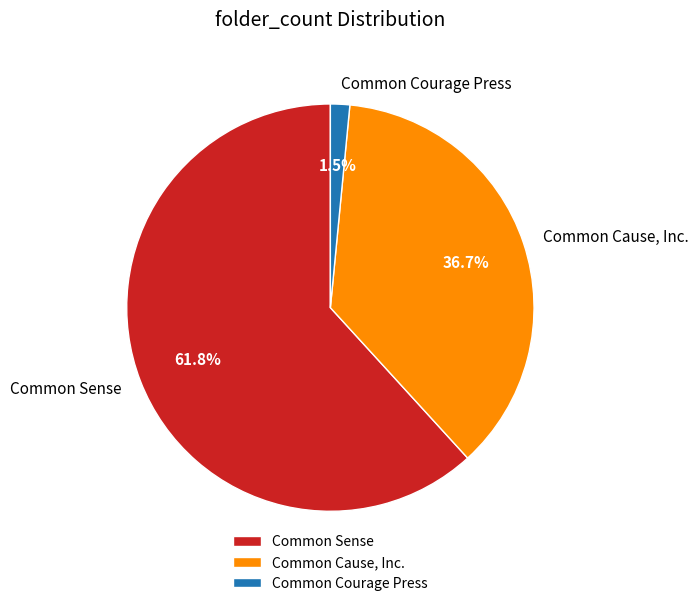

What percentage do Common Cause, Inc. and Common Sense together represent?

98.5%